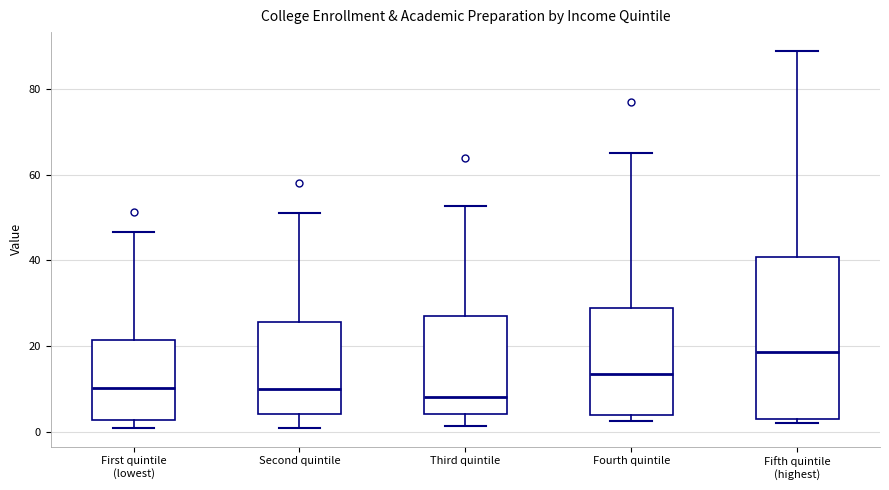

Comparing the boxes themselves (not the whiskers), which one is the tallest?

Fifth quintile (highest)